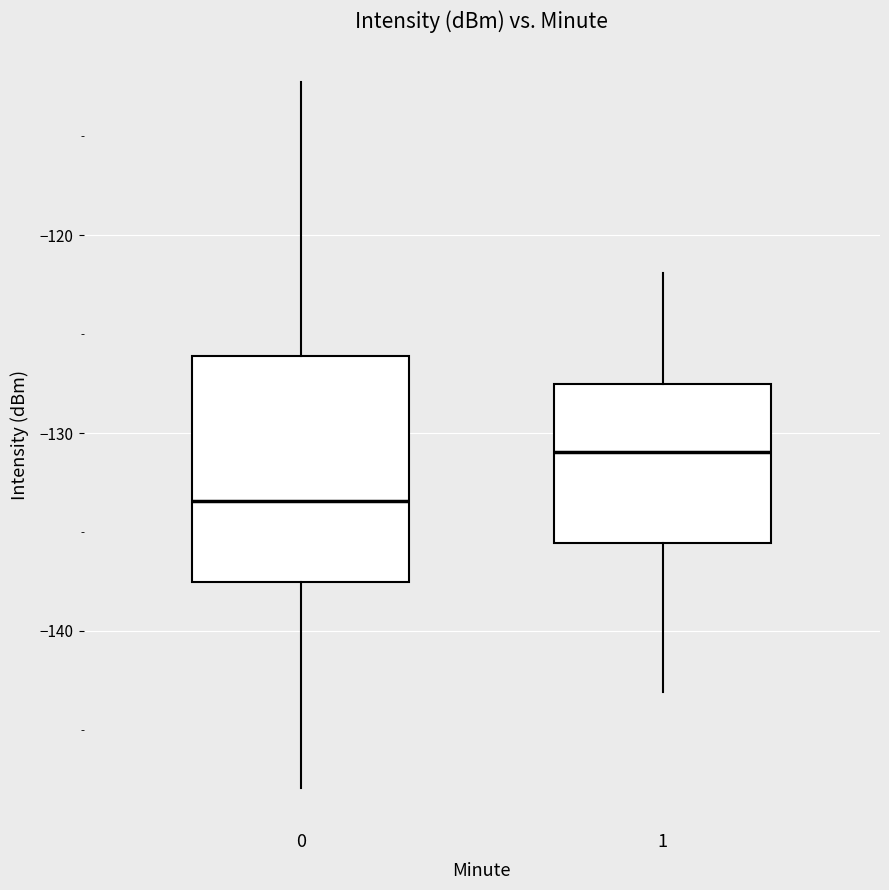

Which box's median line is the highest?

1